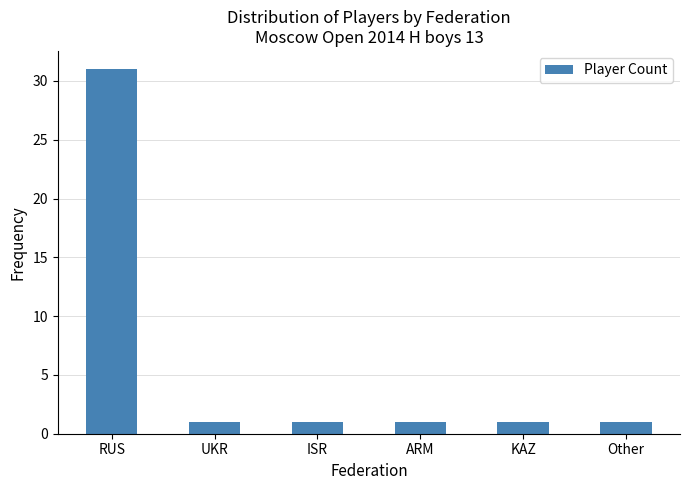

What is the greatest value displayed?

31